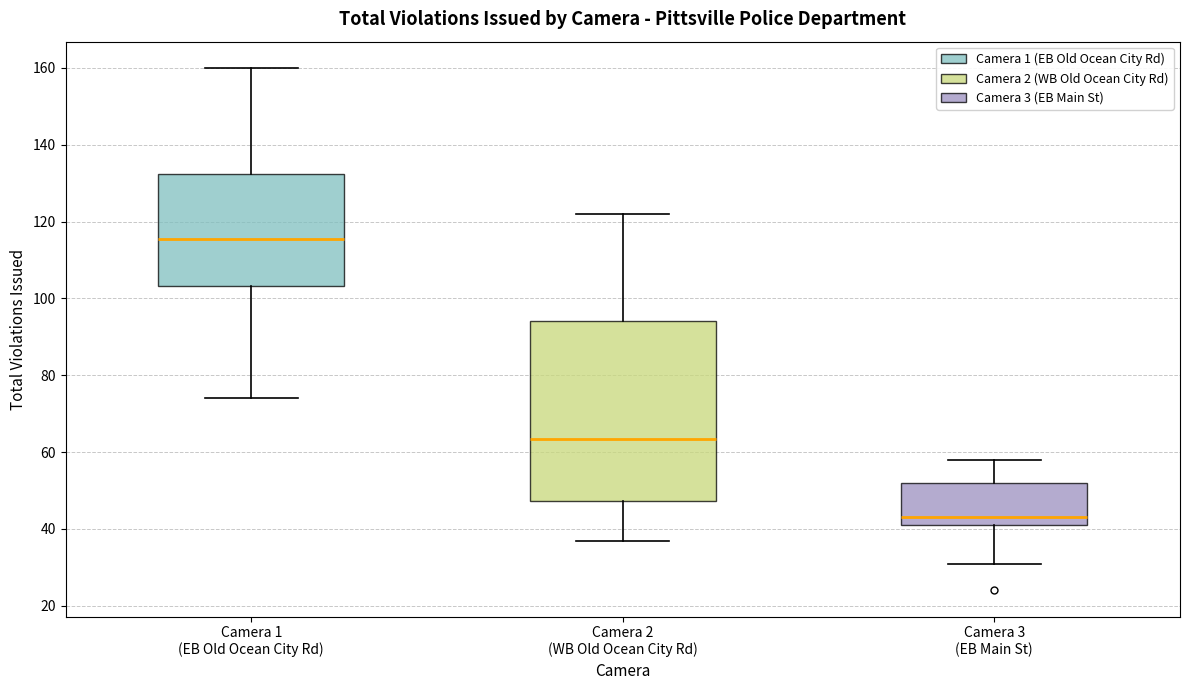

Which box has the lowest median line?

Camera 3 (EB Main St)